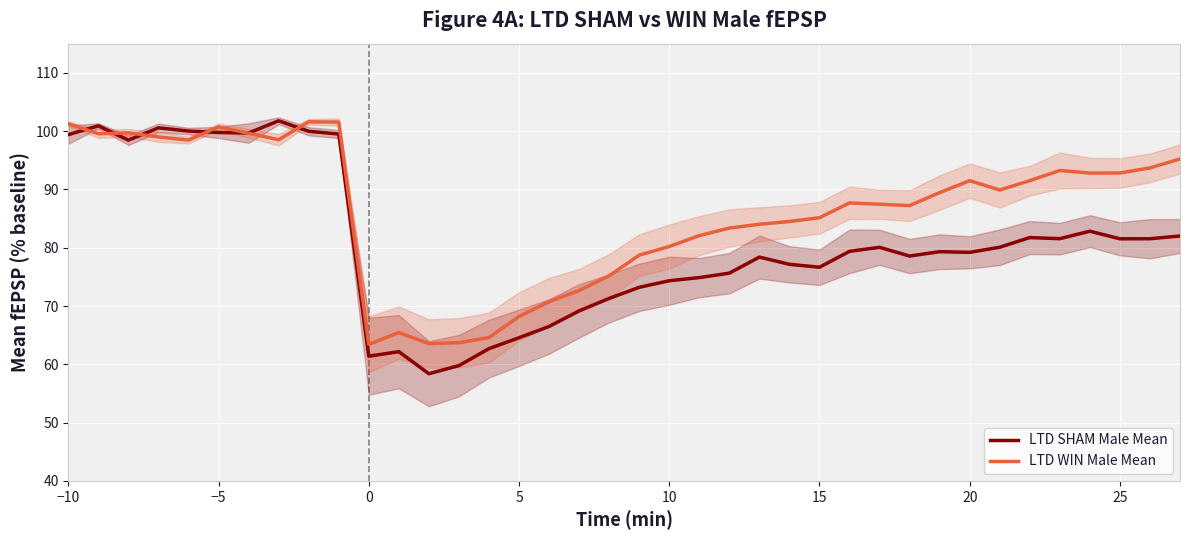

What is the maximum value for LTD WIN Male Mean?

101.6